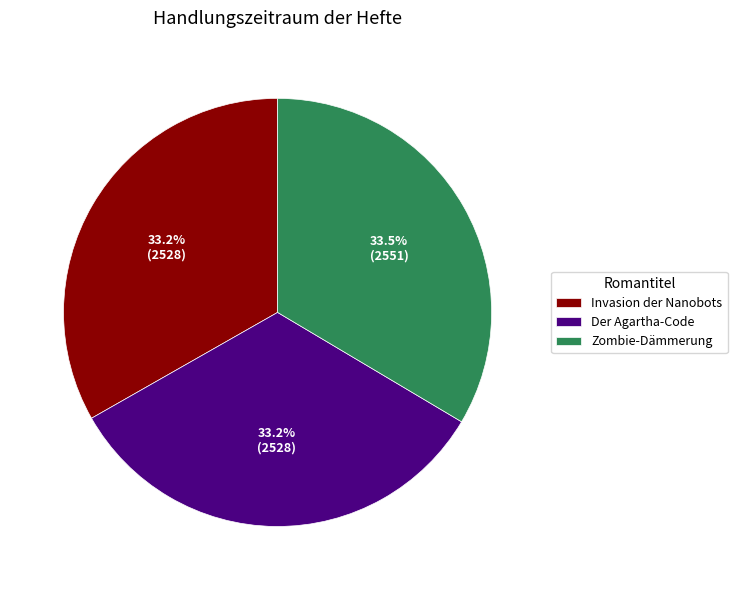

Is there any slice that represents more than half of the pie?

No